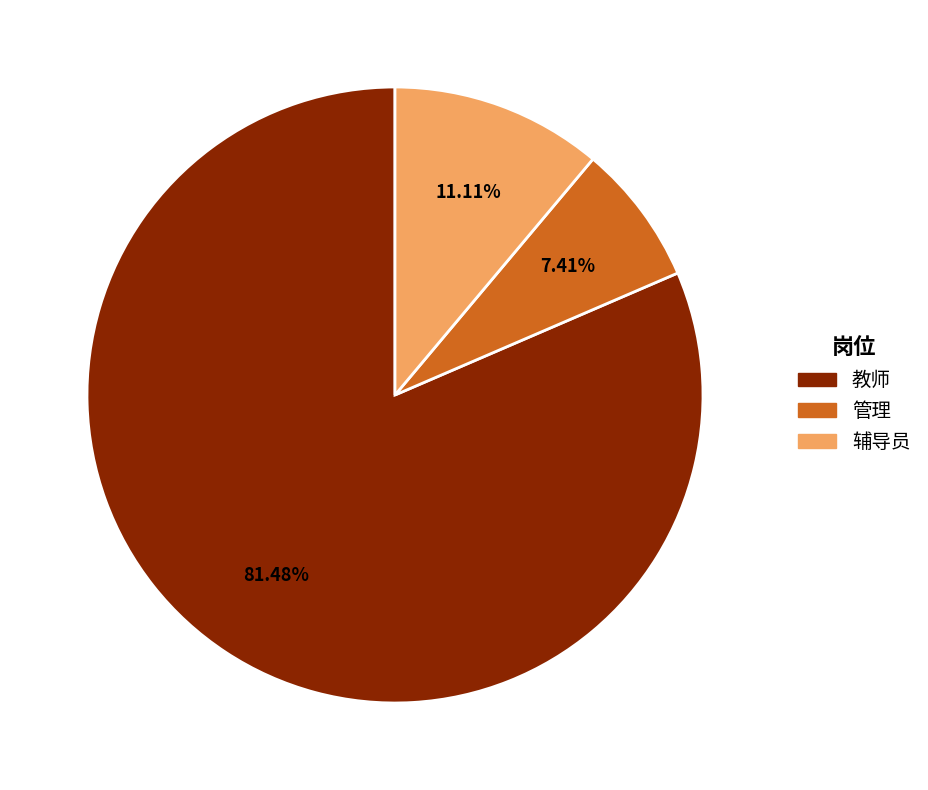

Is it true that 教师 is 74% of the pie?

False